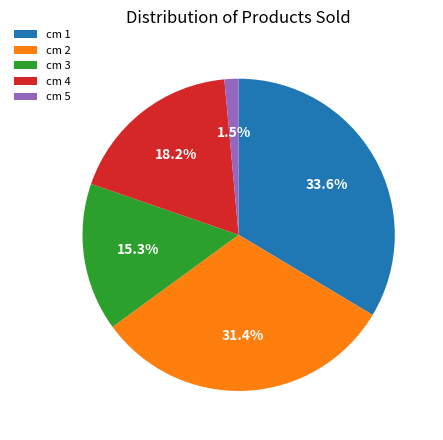

To the nearest percent, what is the average slice percentage?

20%